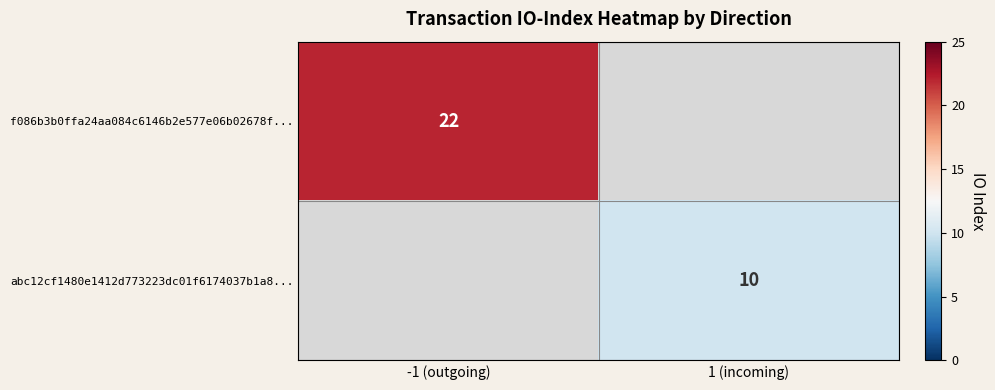

True or false: abc12cf1480e1412d773223dc01f6174037b1a8... has a value of 10 at 1 (incoming).

True